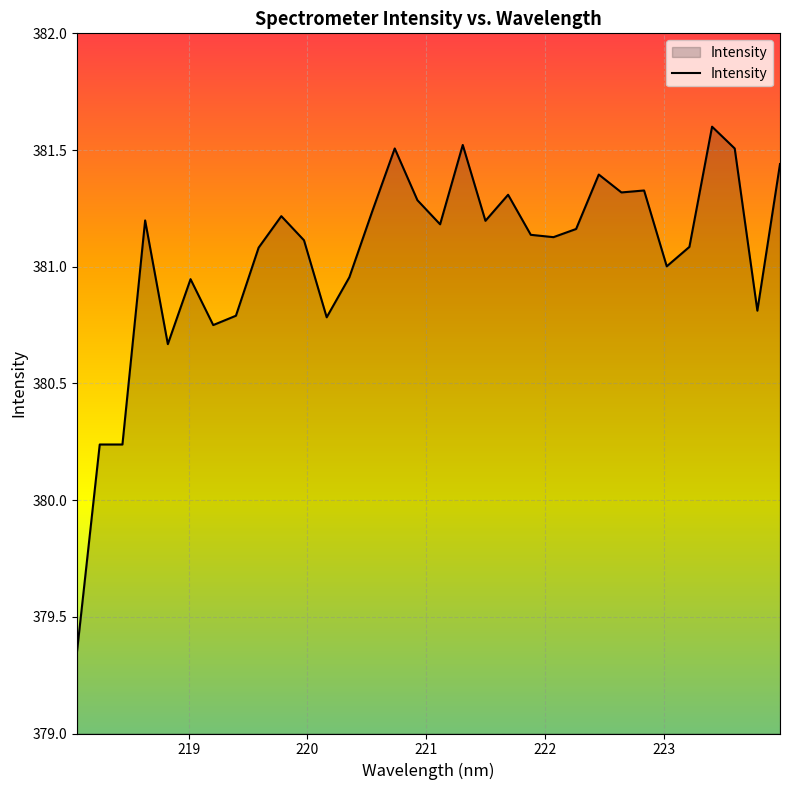

What is the difference between the maximum and minimum values?

2.2